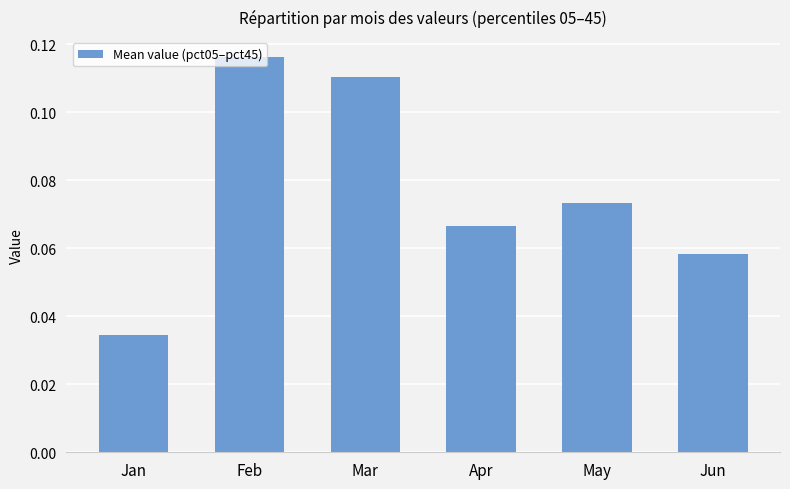

Which category has the lowest value across all series?

Jan